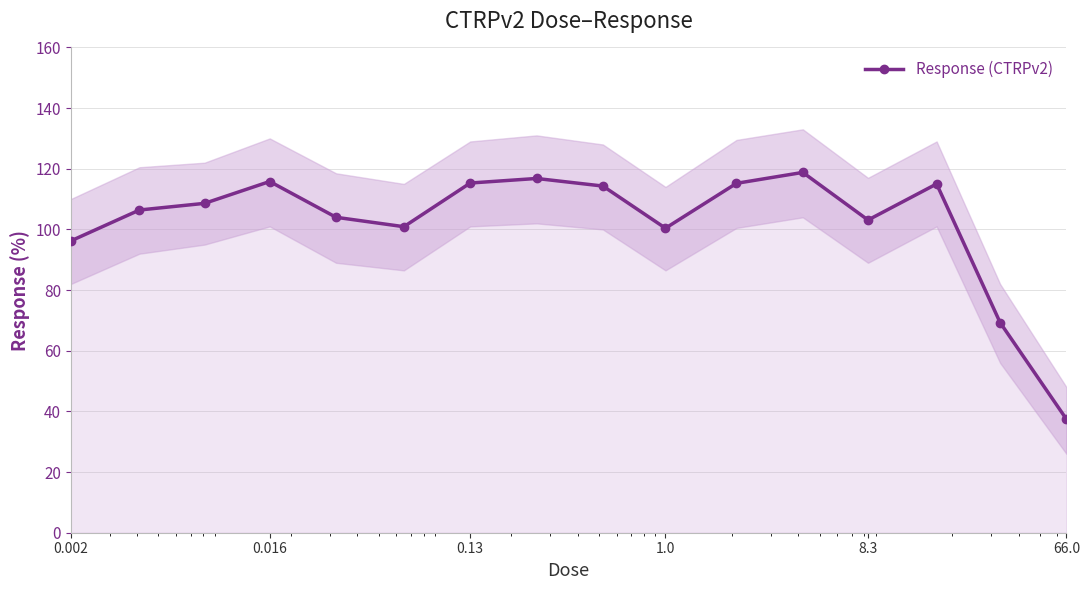

True or false: Response (CTRPv2) has more than 0 interior local peaks.

True